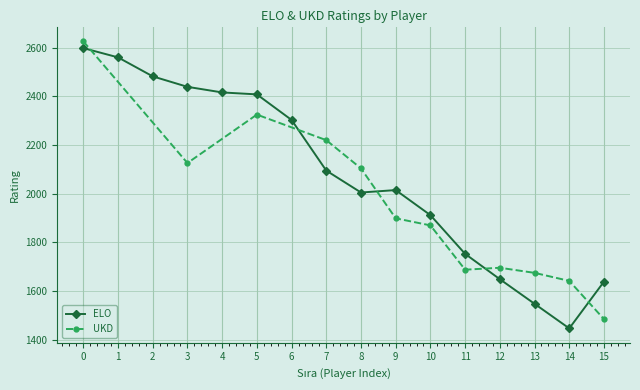

Count the number of values greater than 2095.

7